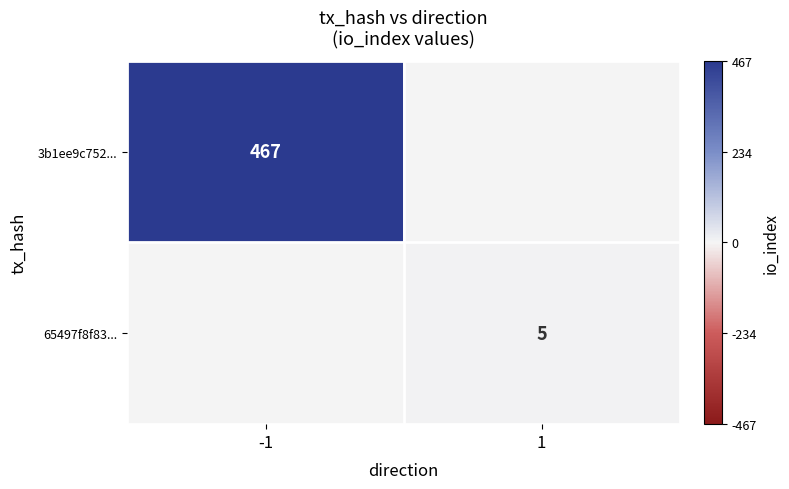

How many distinct data groups are displayed?

2